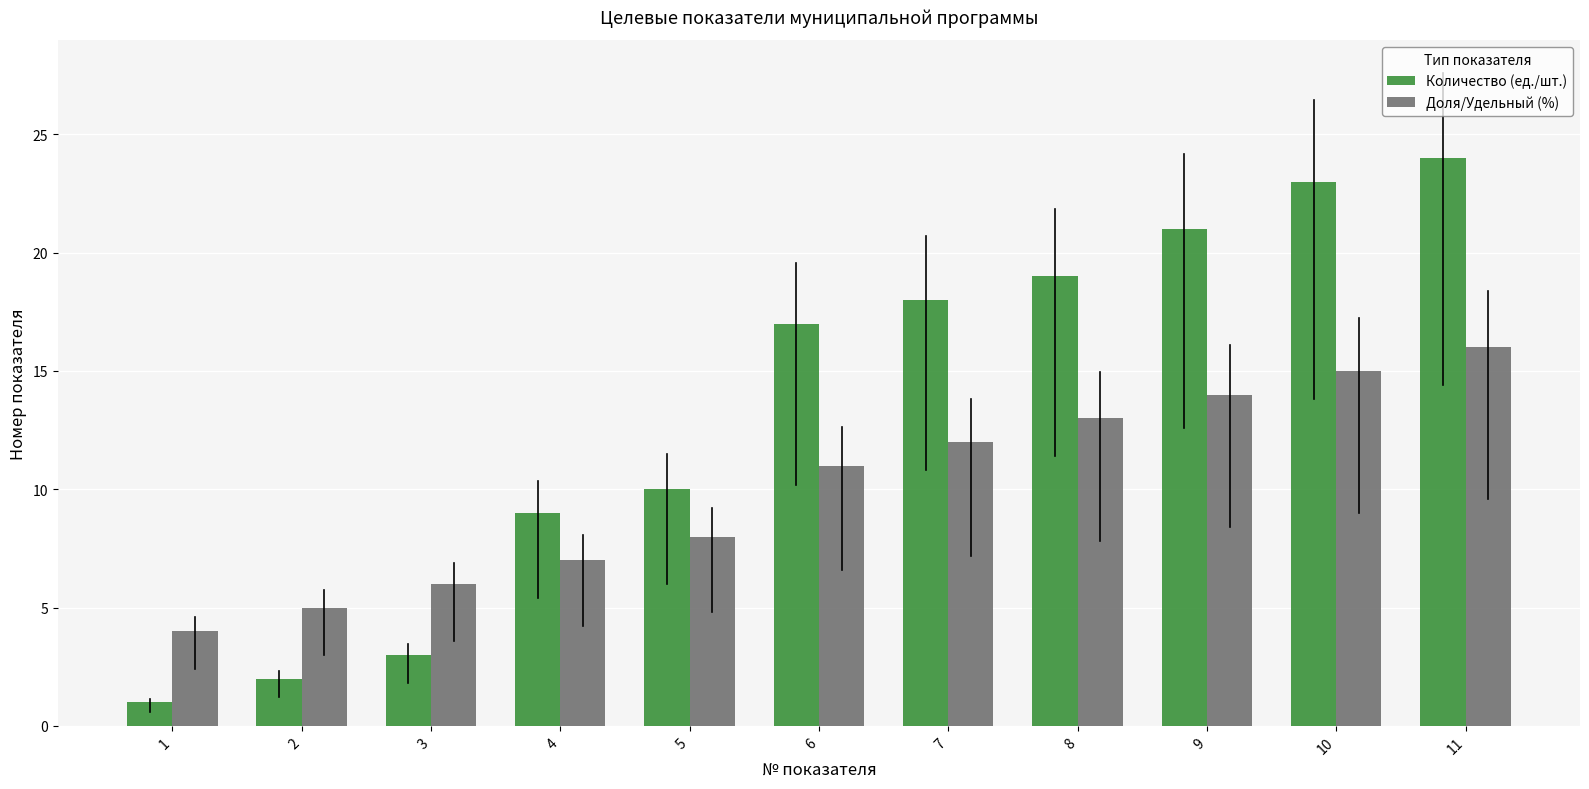

Are the bars grouped side by side (vs. stacked)?

Yes